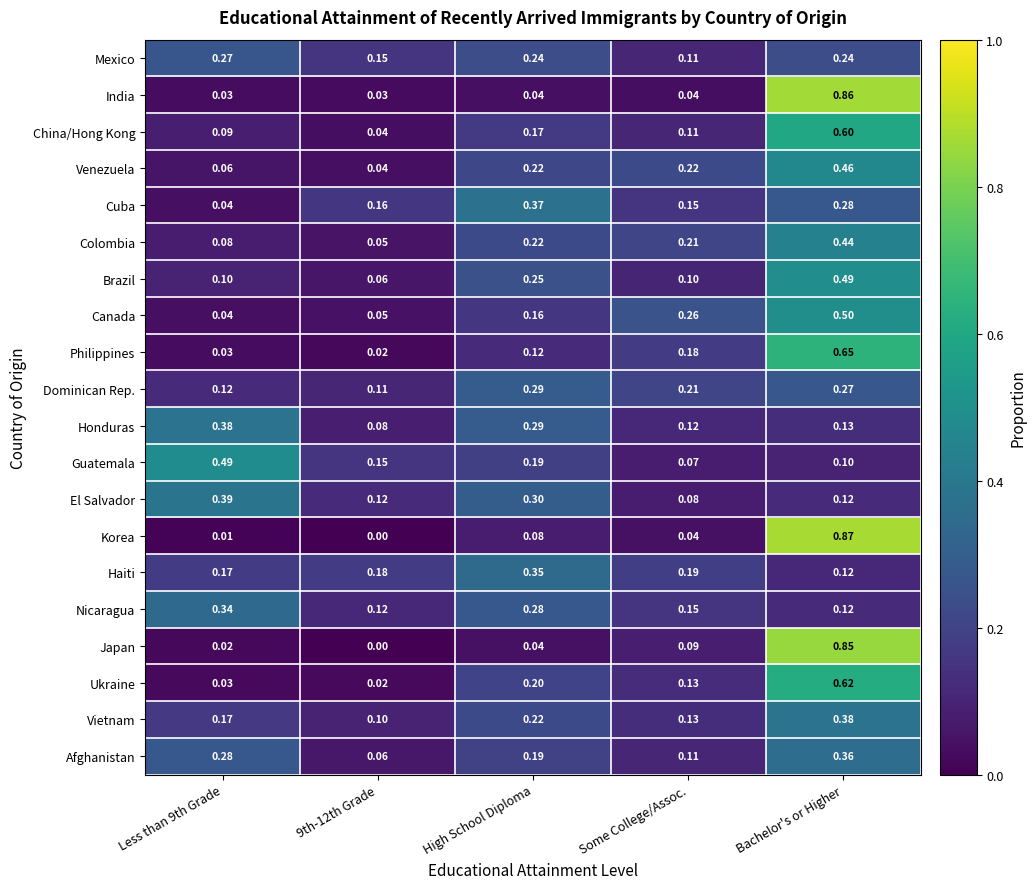

Which series has the largest range (max minus min)?

Korea